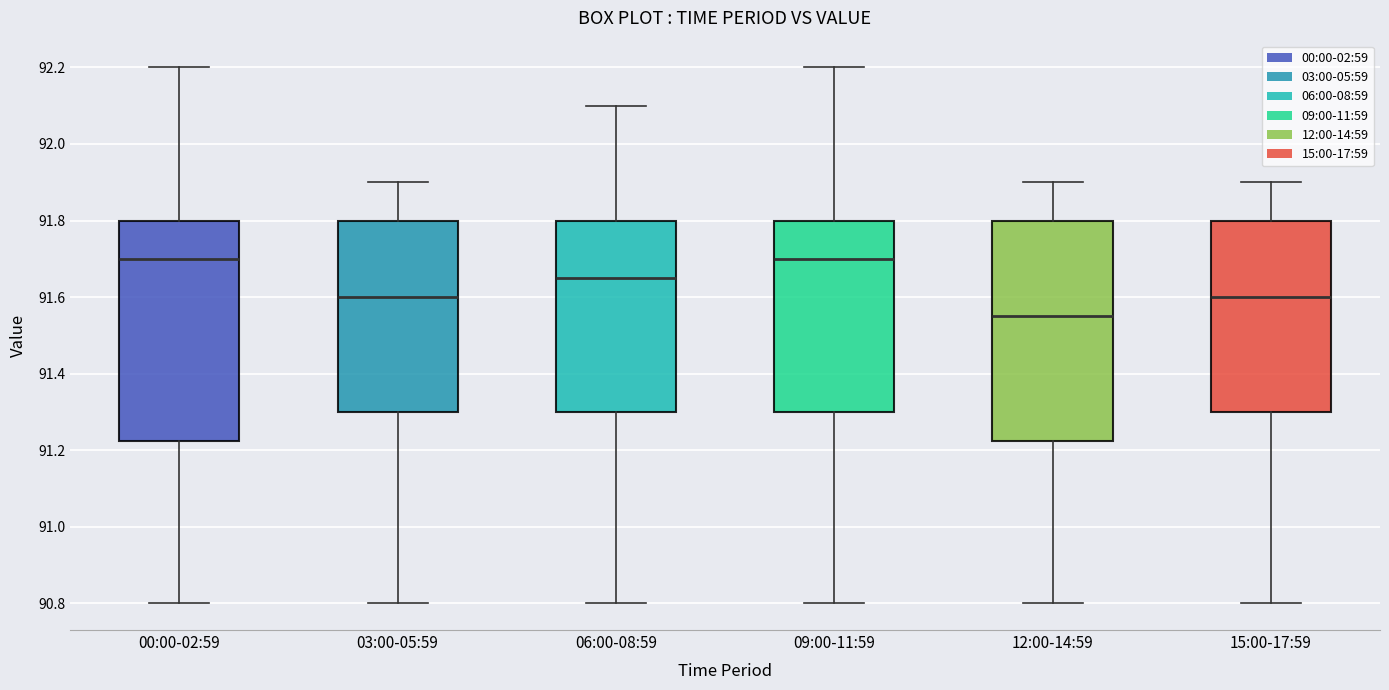

Reading left to right, transcribe this box plot: for each box, give where its median line is, the range the box spans, and where its two whiskers end, as read against the y-axis. The values are not printed on the chart, so give them approximately, as read against the axis.

00:00-02:59: median 91.70, box 91.22 to 91.80, whiskers 90.80 to 92.20
03:00-05:59: median 91.60, box 91.30 to 91.80, whiskers 90.80 to 91.90
06:00-08:59: median 91.66, box 91.30 to 91.80, whiskers 90.80 to 92.10
09:00-11:59: median 91.70, box 91.30 to 91.80, whiskers 90.80 to 92.20
12:00-14:59: median 91.56, box 91.22 to 91.80, whiskers 90.80 to 91.90
15:00-17:59: median 91.60, box 91.30 to 91.80, whiskers 90.80 to 91.90